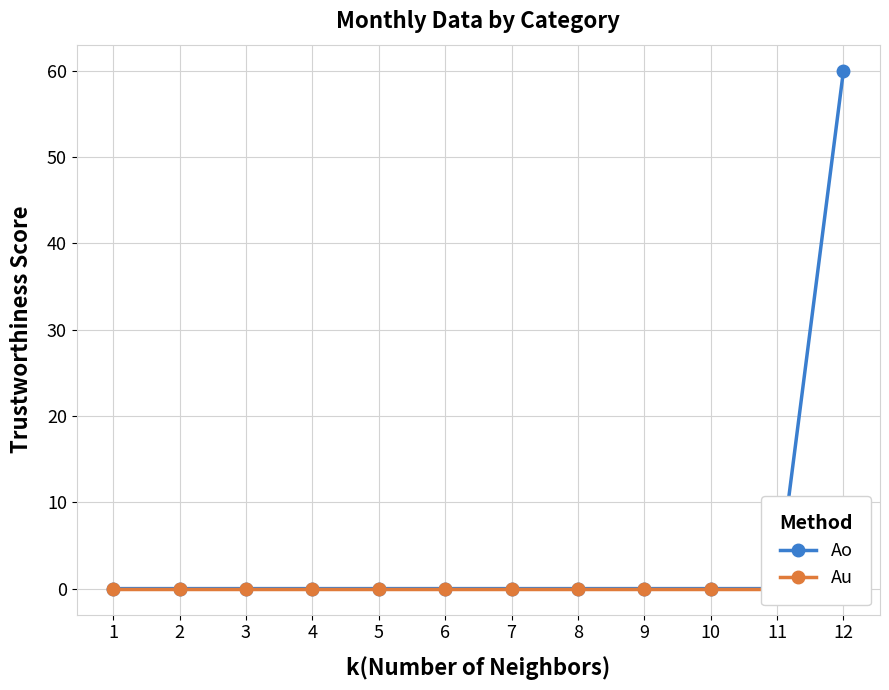

Between 5 and 7, which series saw the biggest shift?

Ao